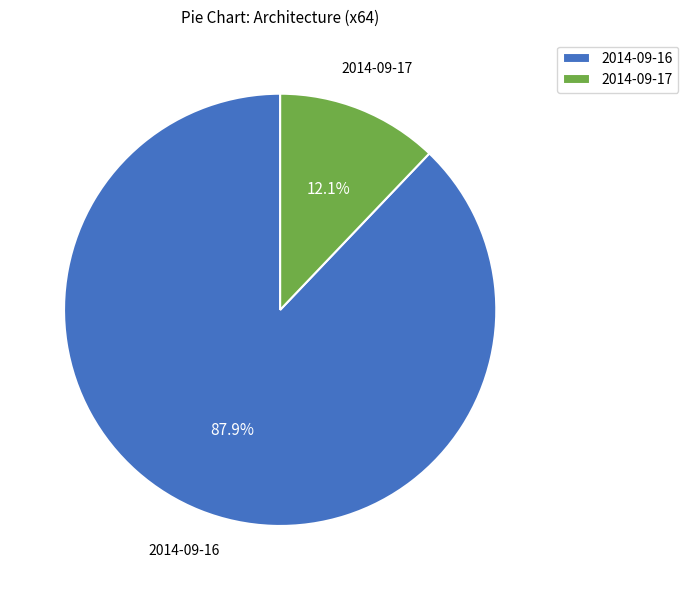

How many slices are in this pie chart?

2